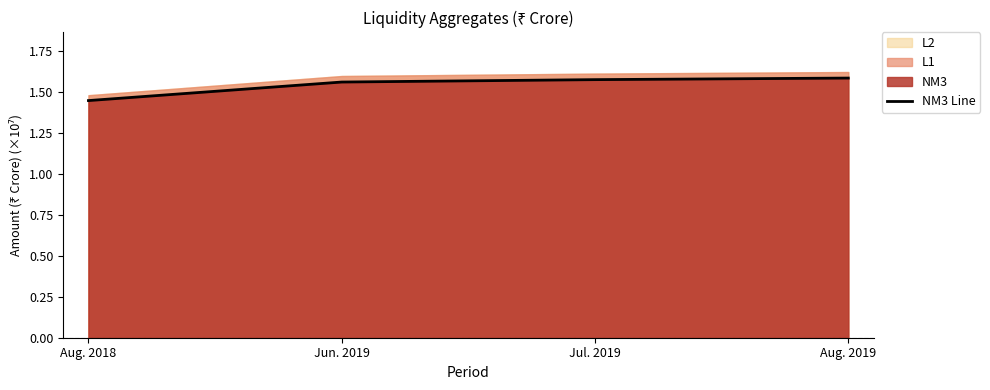

What is the average value?

1.5